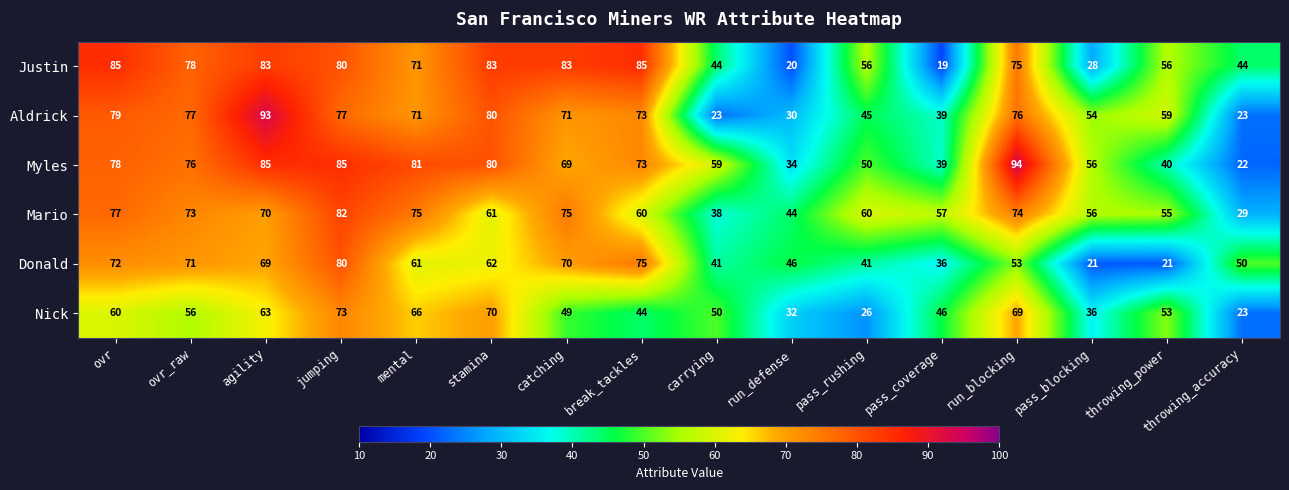

Where is Myles nearest to the value 58?

carrying